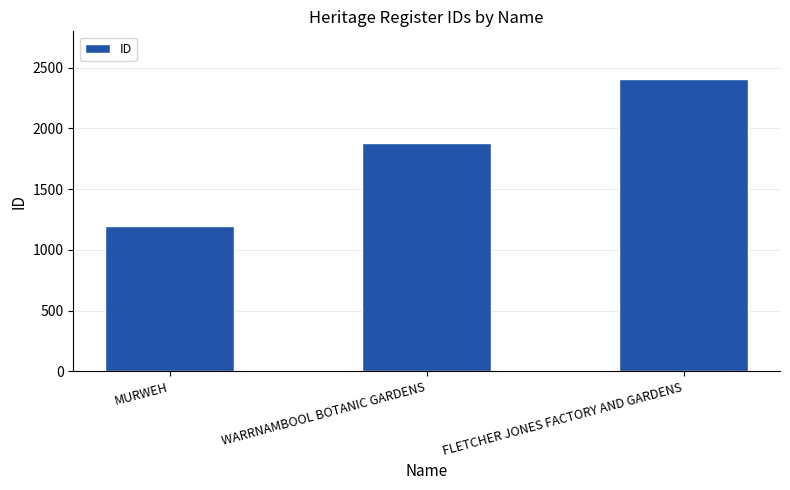

What is the value of the 2nd bar from the left?

1877